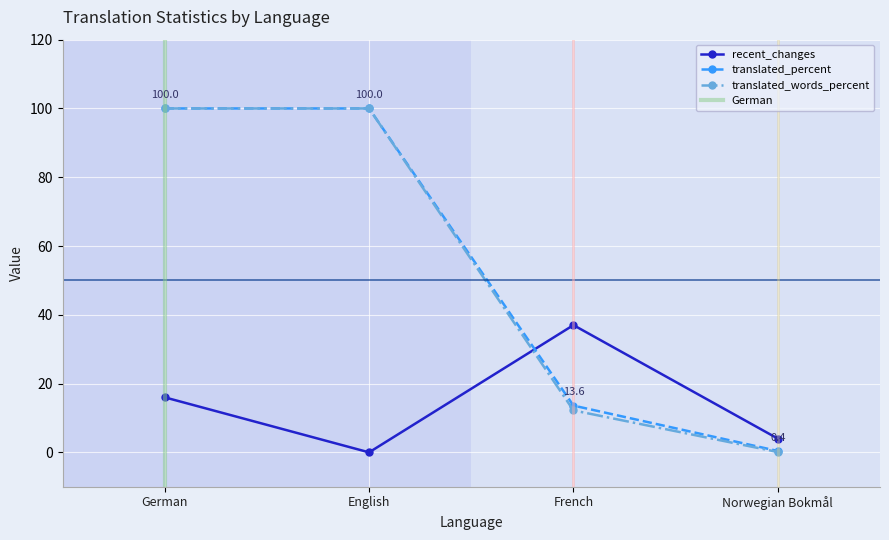

The translated series shows 100.0 at English. True or false?

True